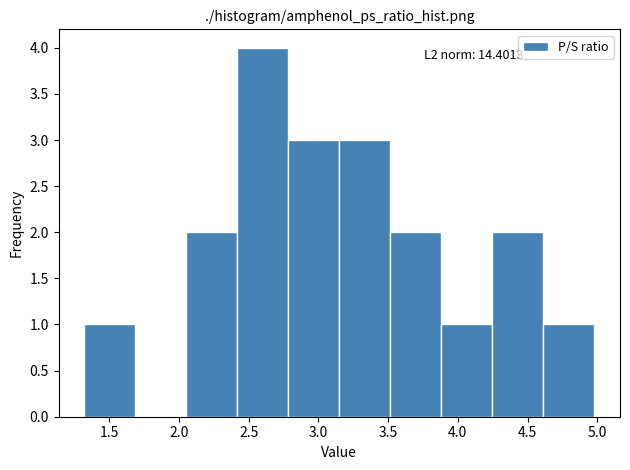

Over which range of the x-axis is the bar tallest?

2.40 to 2.80